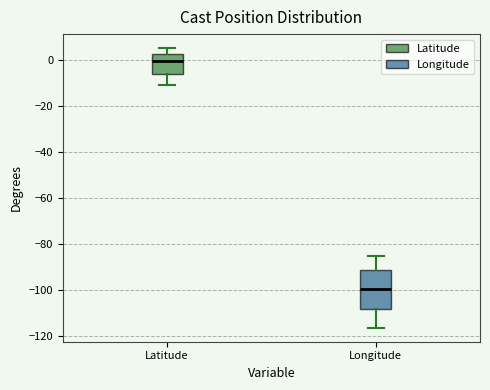

Reading left to right, read every box against the y-axis: the position of its median line, the range the box covers, and the ends of its whiskers. The values are not printed on the chart, so give them approximately, as read against the axis.

Latitude: median 0, box -6 to 2, whiskers -10 to 6
Longitude: median -100, box -108 to -92, whiskers -116 to -86